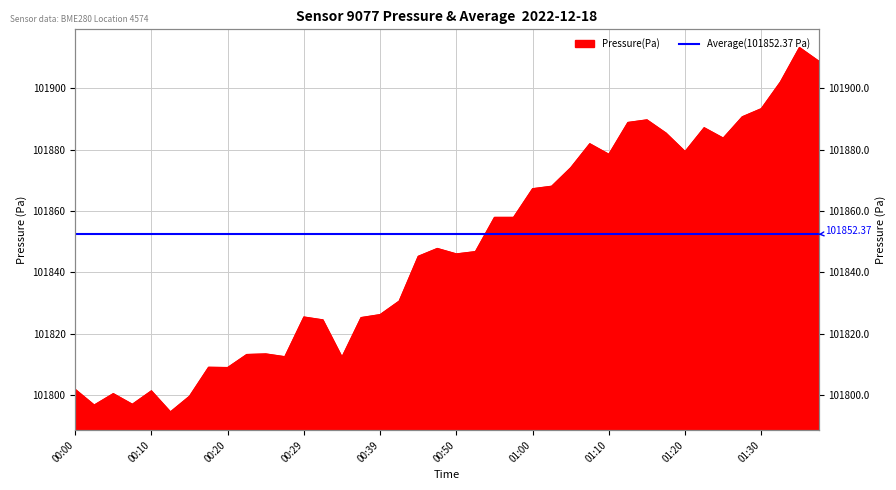

Is it true that the value at 00:50 is 101846.0?

True